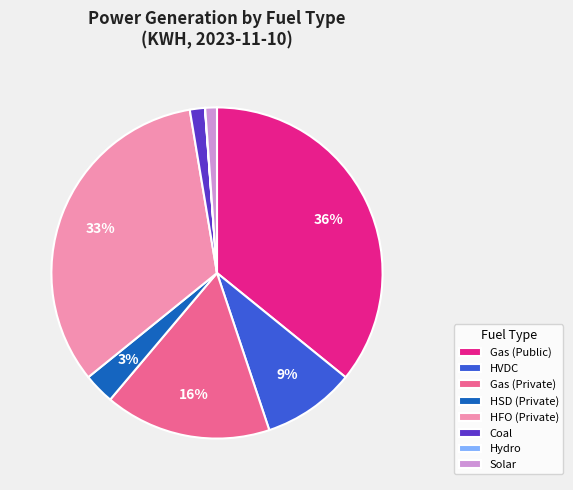

Does any single category account for the majority?

No